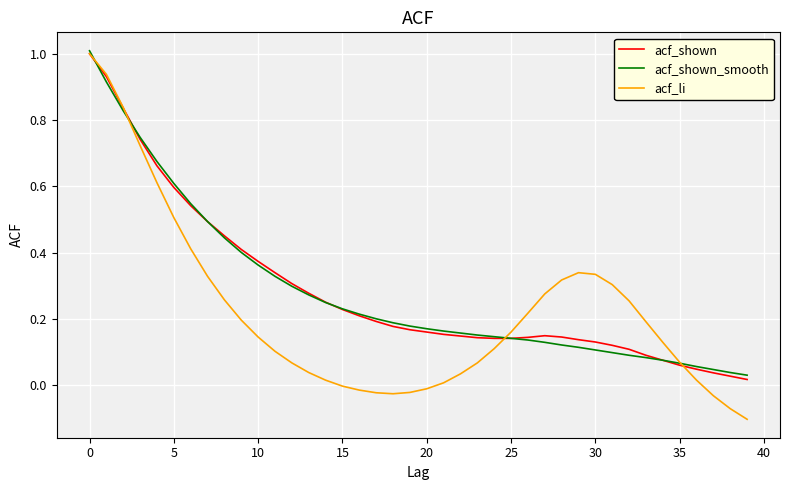

What is the highest value of the acf_shown series?

1.0